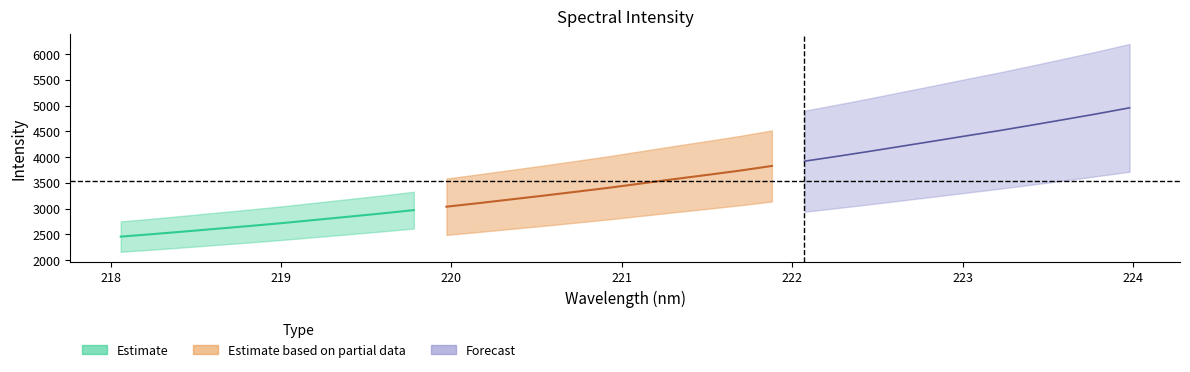

Is it true that the value at 222.0721 is 3921.5?

True